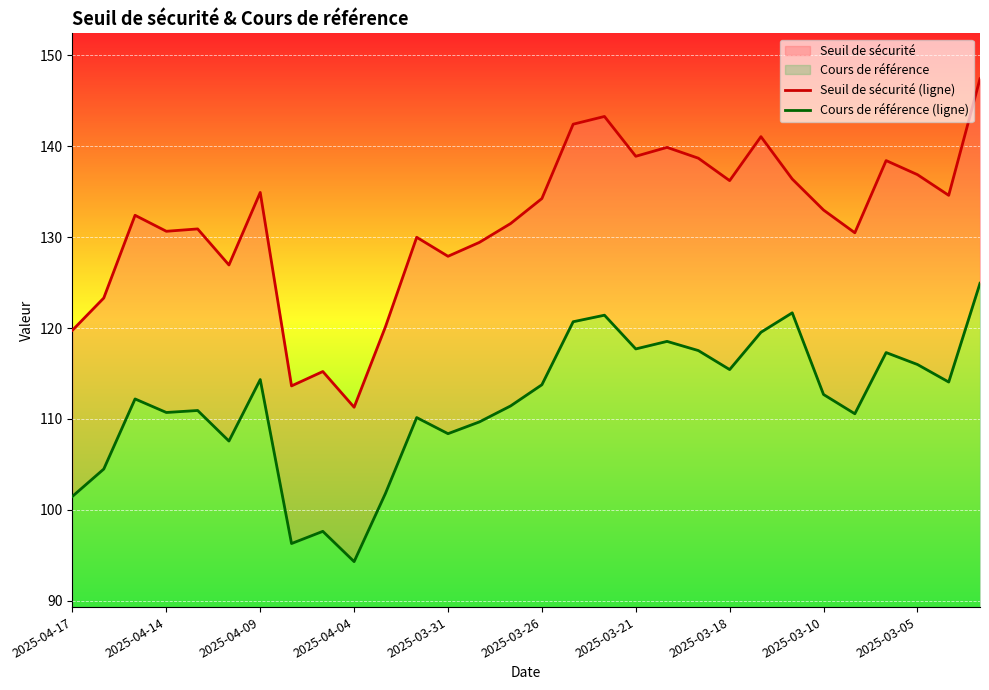

The value of Seuil de sécurité (ligne) at 2025-03-21 is 138.9. True or false?

True